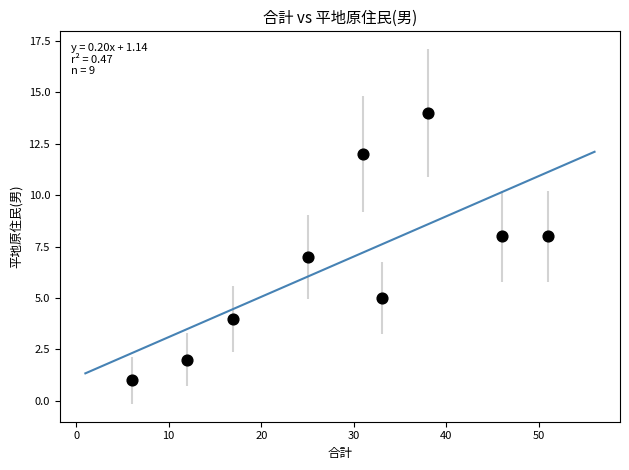

What is the average Y value?

7